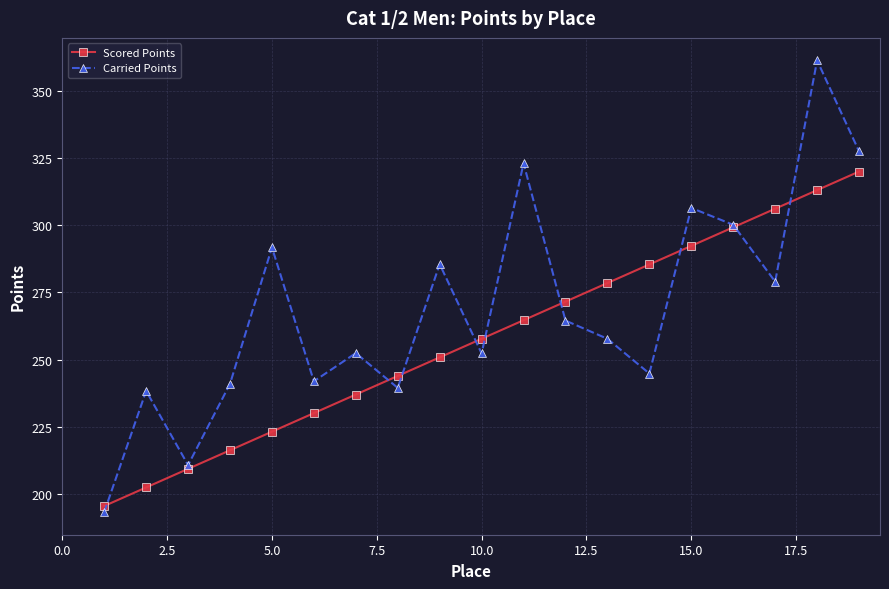

What is the minimum value shown in the chart?

193.3